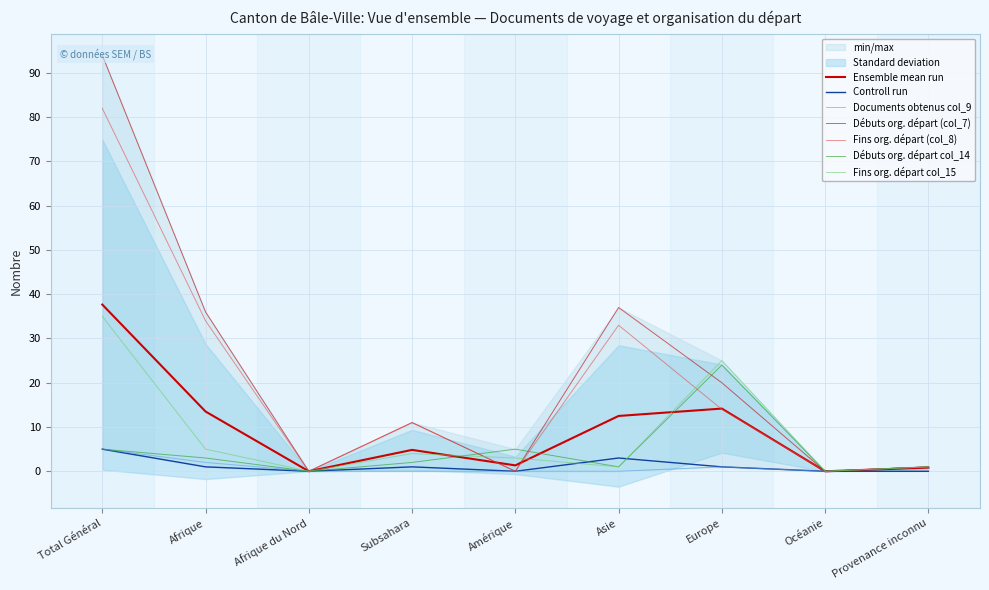

Where is Débuts org. départ (col_7) nearest to the value 47?

Asie